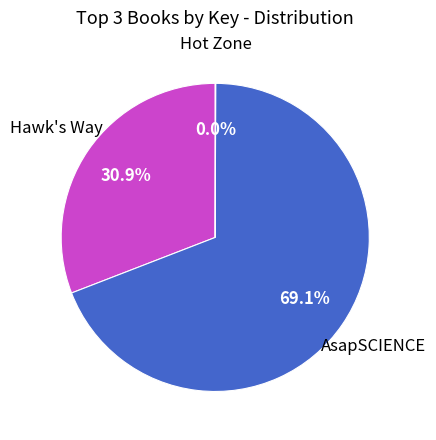

Is there any slice that represents more than half of the pie?

Yes